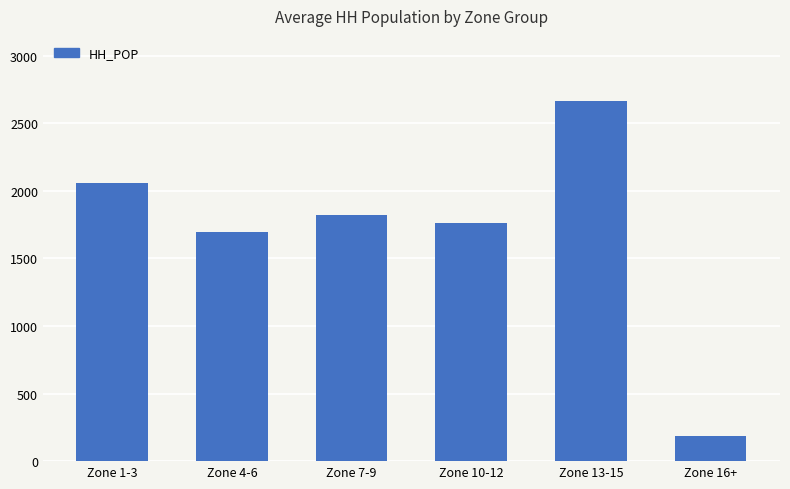

What is the label of the 6th bar from the left?

Zone 16+